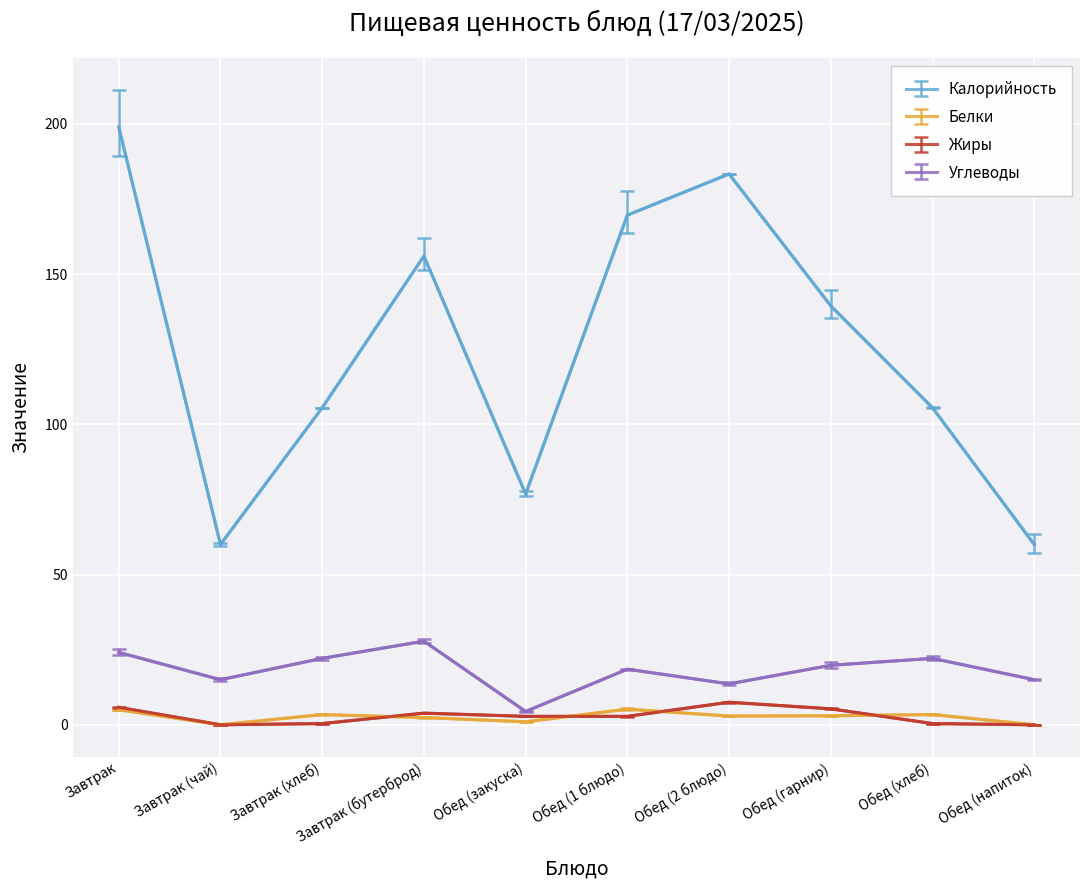

Is the value of Калорийность at Обед (закуска) greater than the value of Белки at Завтрак (чай)?

Yes